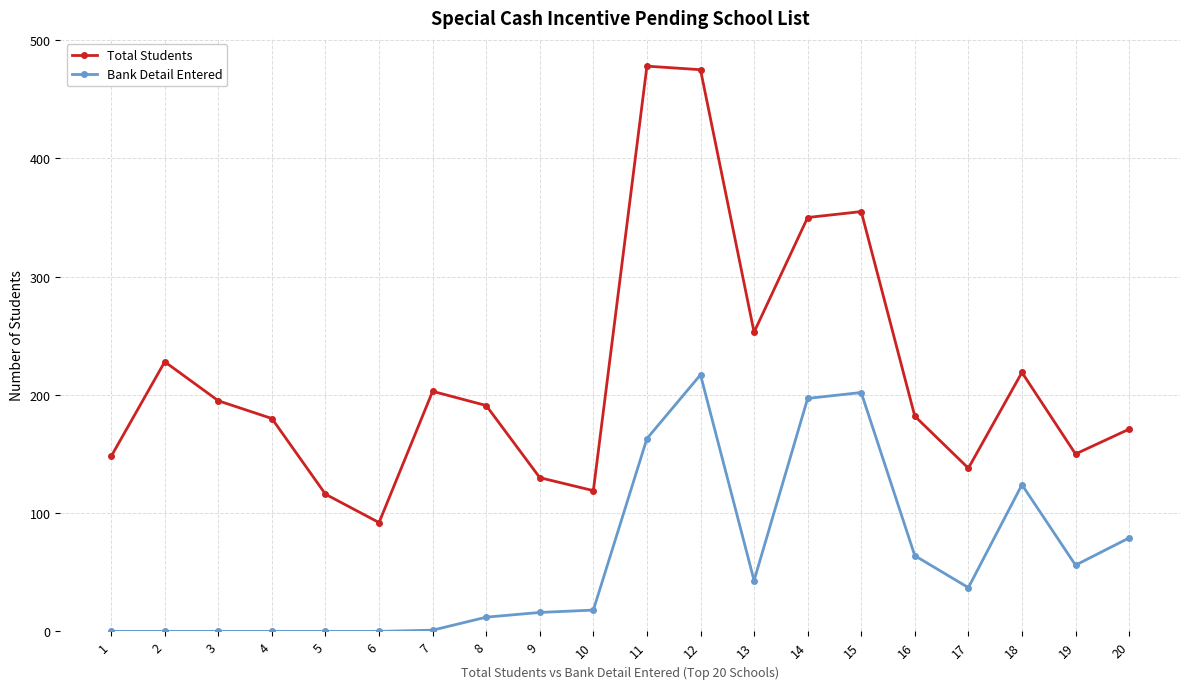

Which series has the widest spread of values?

Total Students